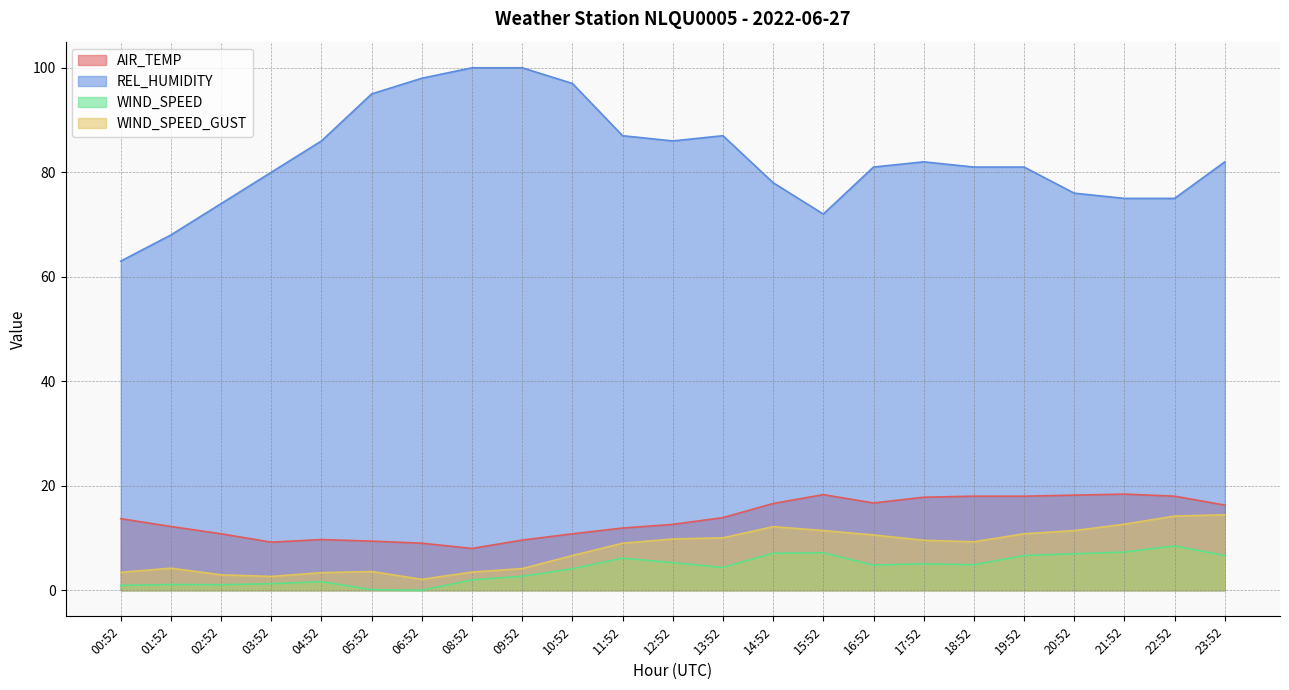

How many categories are shown in the chart?

23